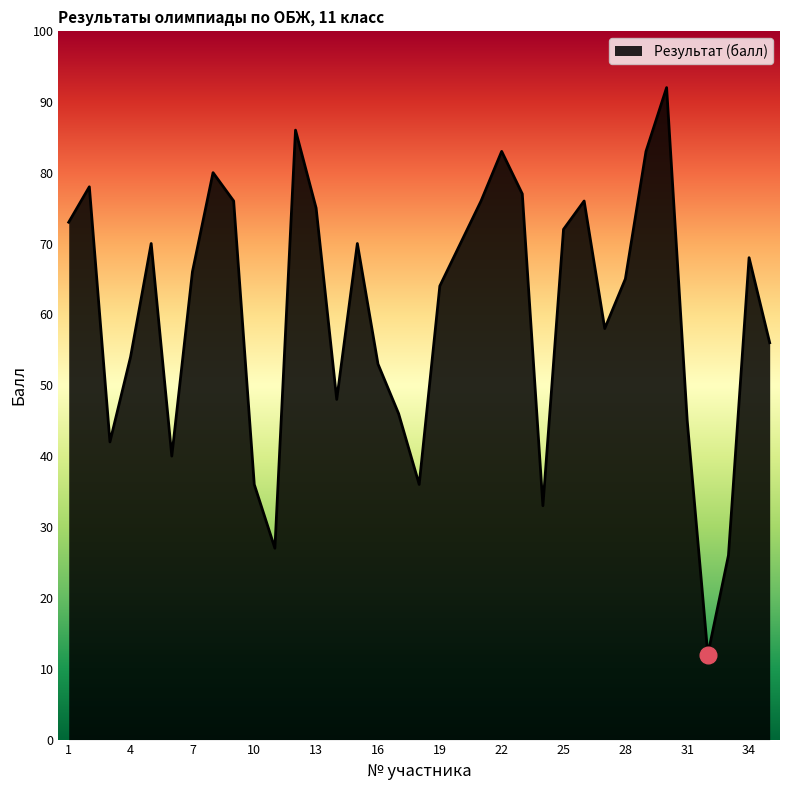

What is the difference between the maximum and minimum values?

80